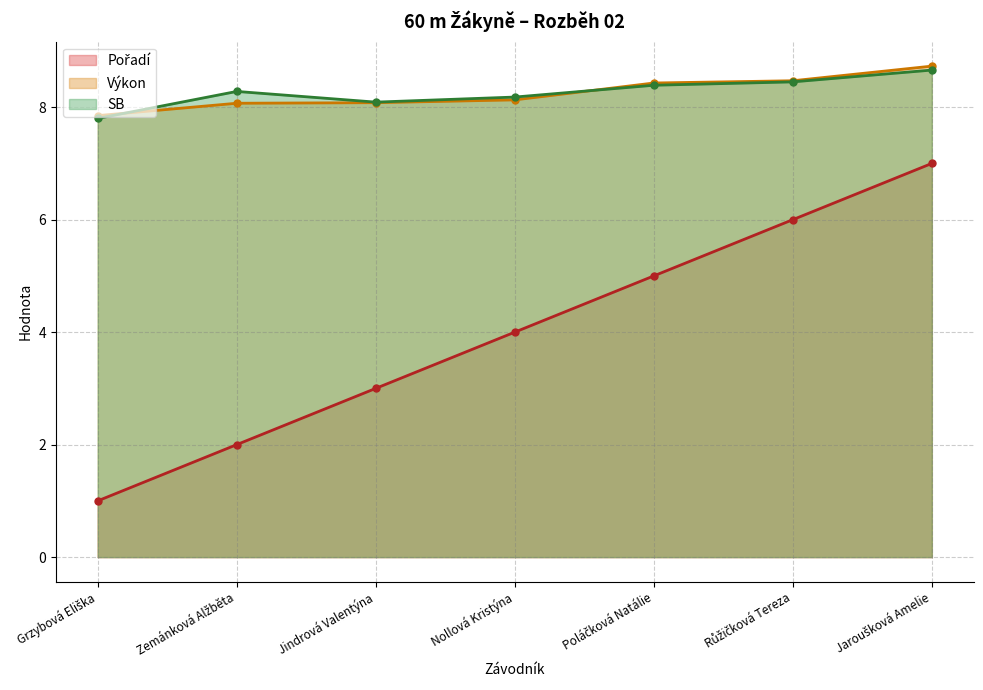

The value of Pořadí at Grzybová Eliška is 1.5. True or false?

False